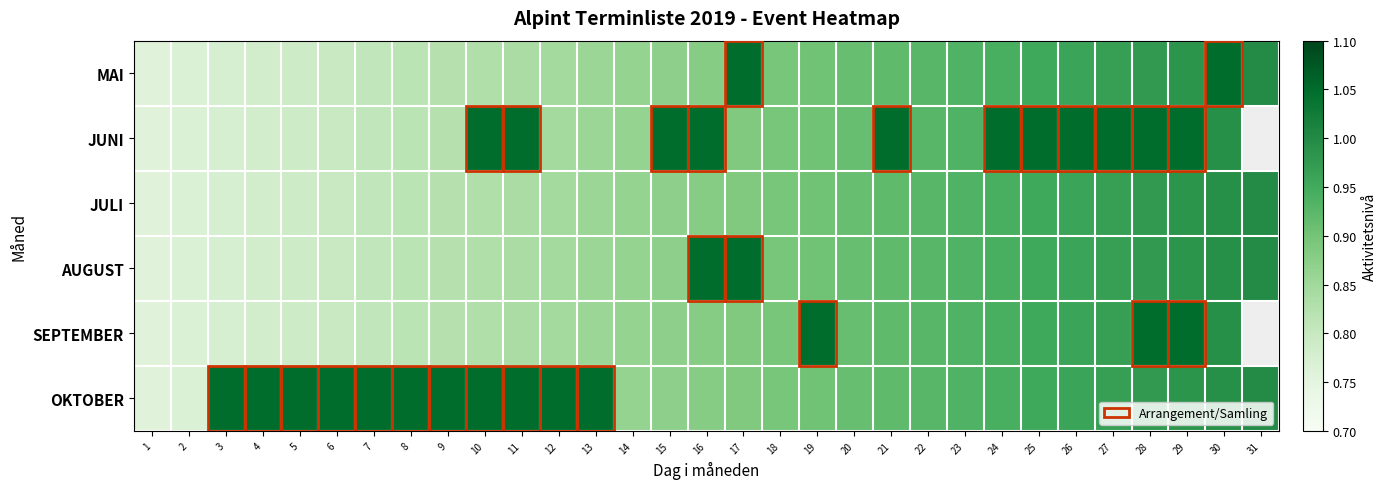

The MAI series shows 0.2 at 21. True or false?

False